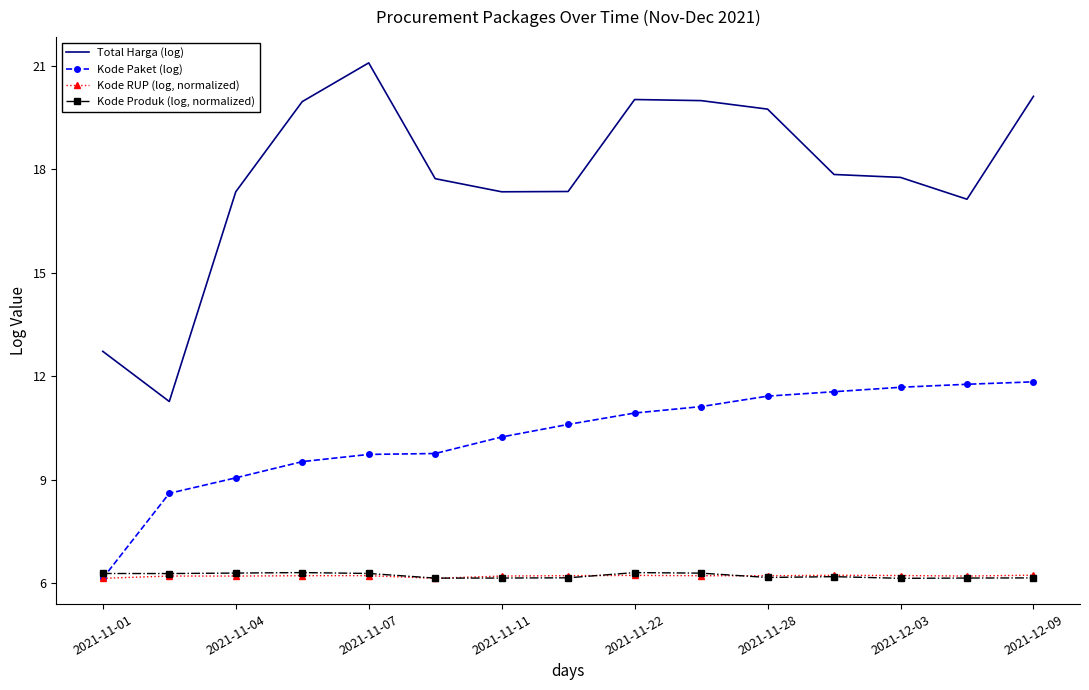

Which series has the largest range (max minus min)?

Total Harga (log)